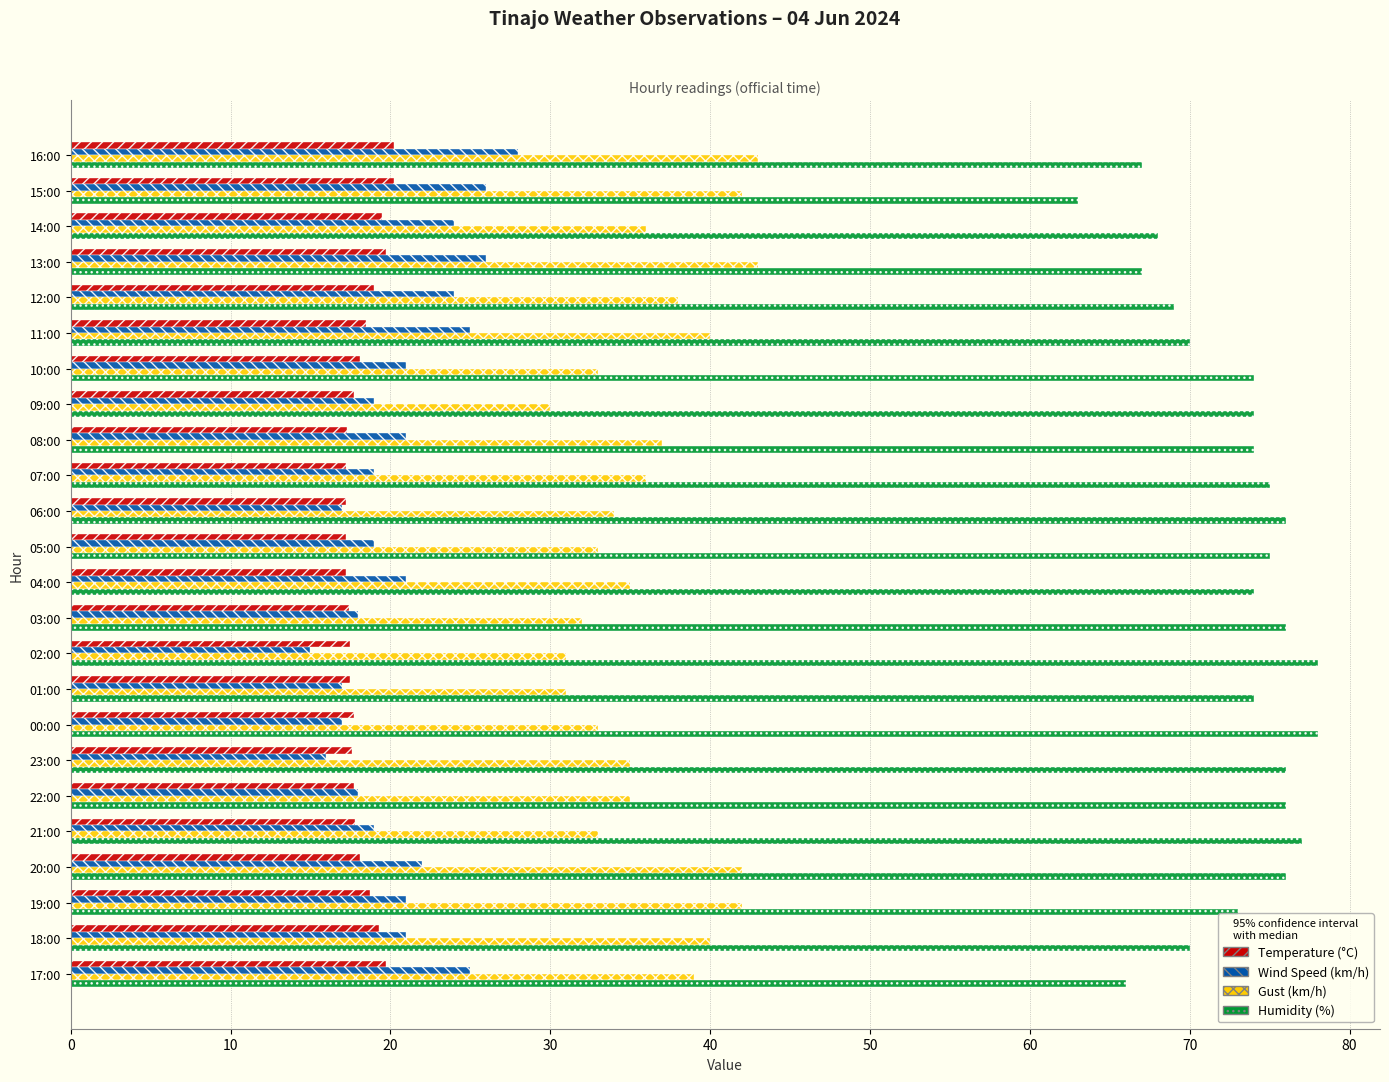

Rank the series at 11:00 from lowest to highest value.

Temperature (°C), Wind Speed (km/h), Gust (km/h), Humidity (%)